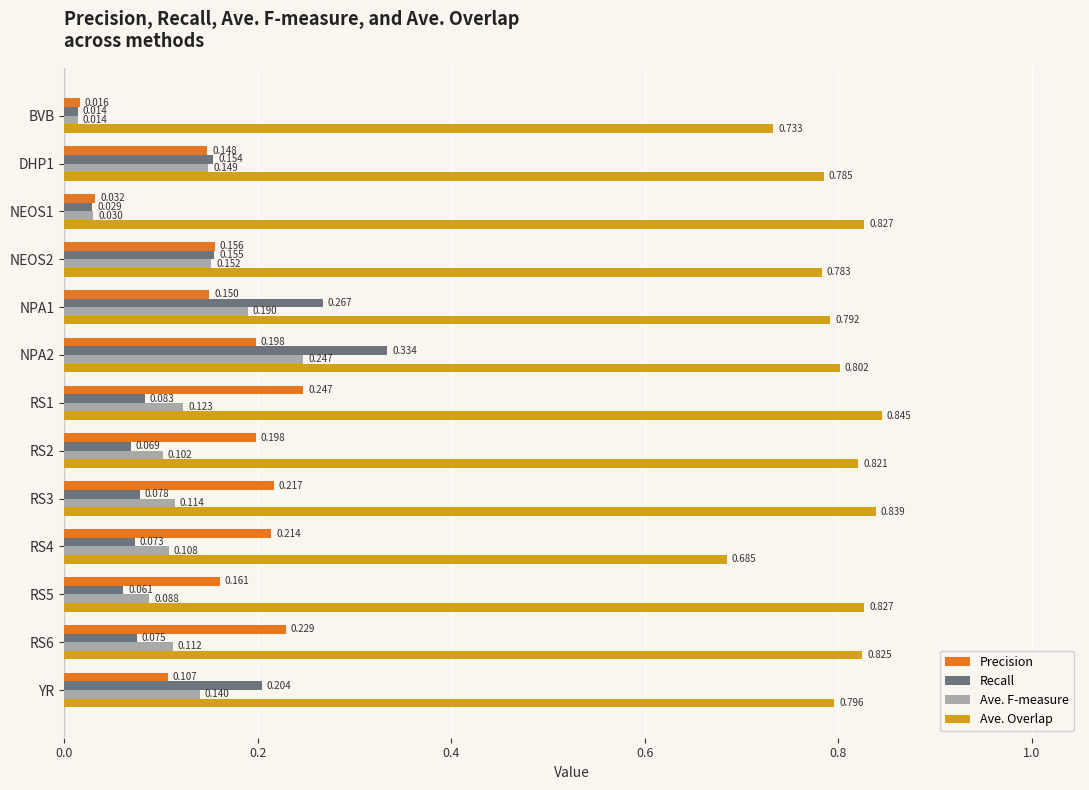

Is the value of Precision at RS4 greater than the value of Recall at YR?

Yes